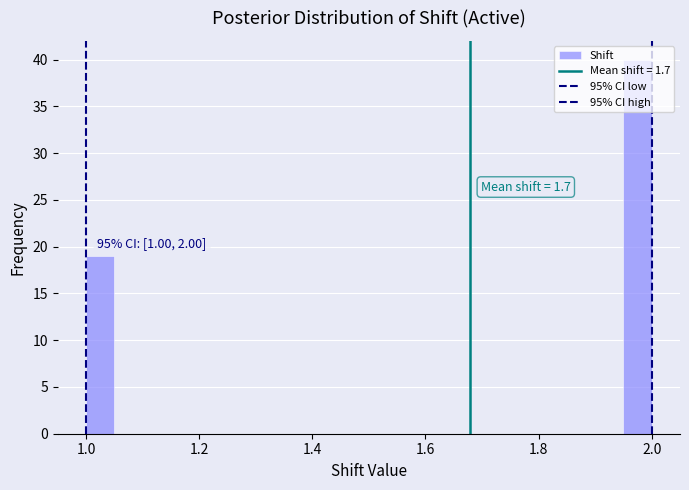

Read against the x-axis, roughly where is the centre of the tallest bar?

1.98